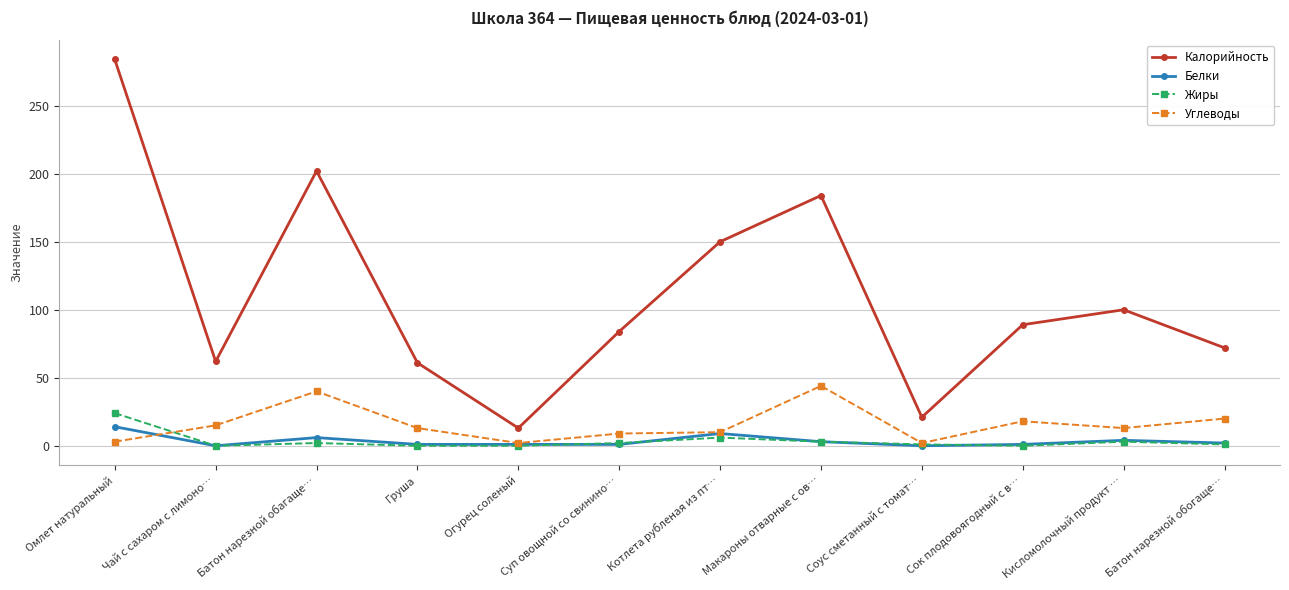

True or false: Белки and Жиры intersect in this chart.

True